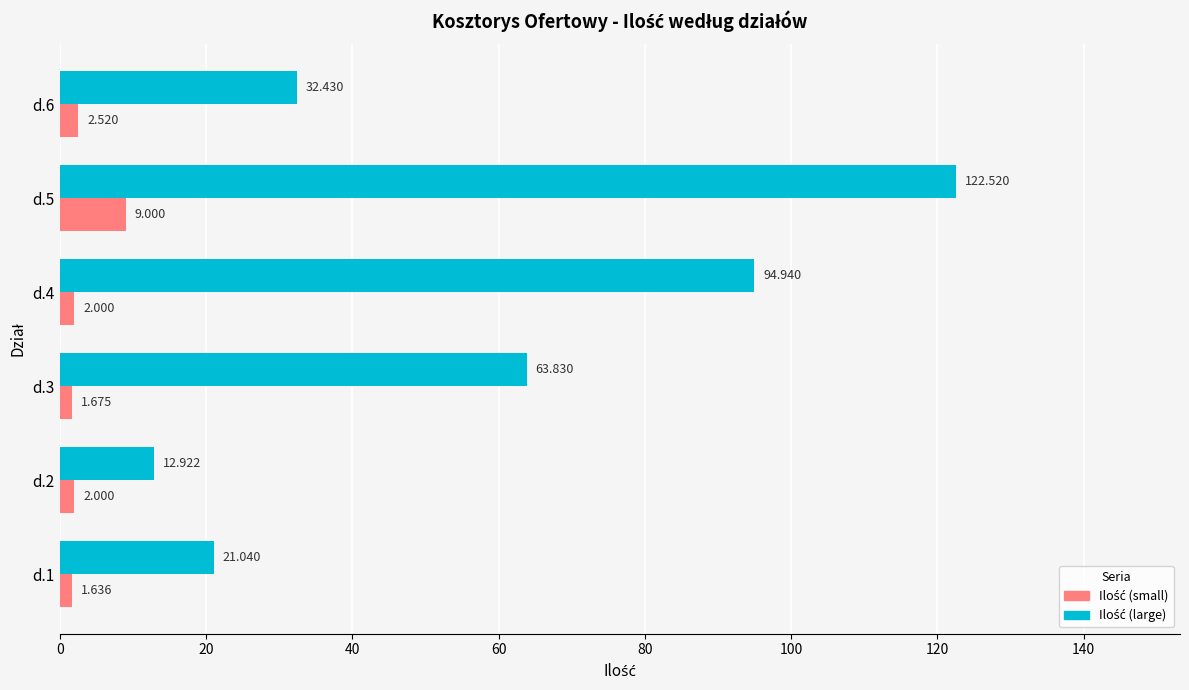

Count the number of data series in this chart.

2